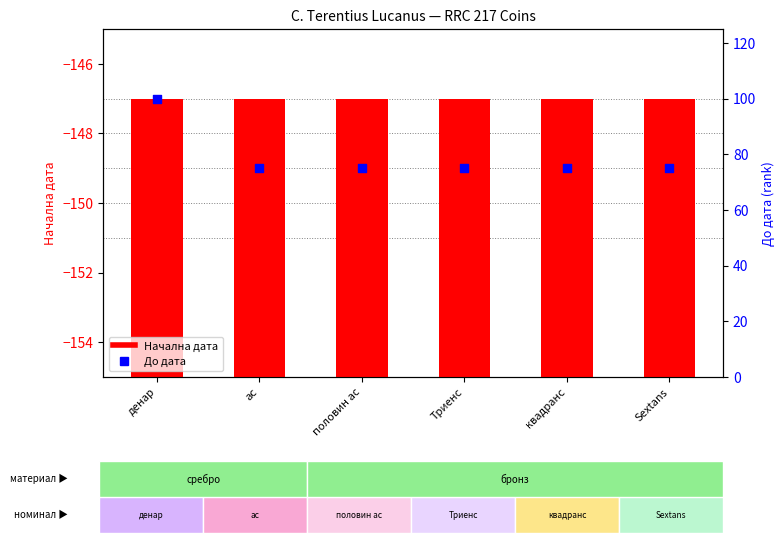

Which series contains the highest Y value?

До дата